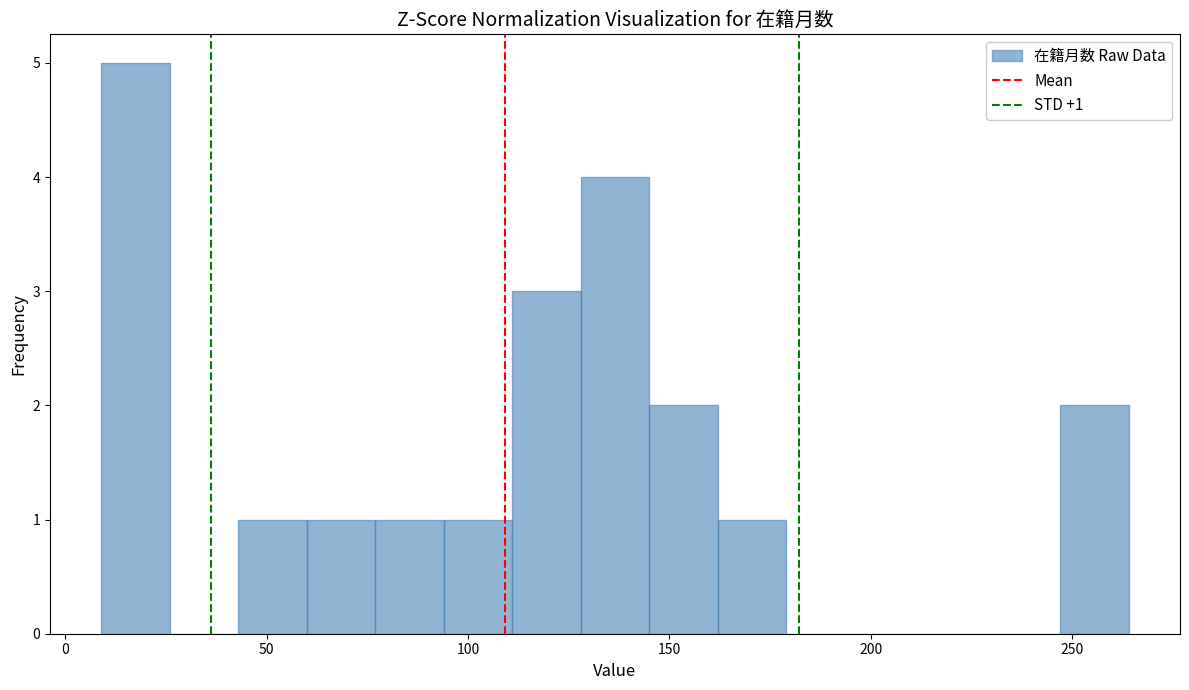

Around what value on the x-axis is the tallest bar? Give the approximate position of its centre, as read against the axis.

20